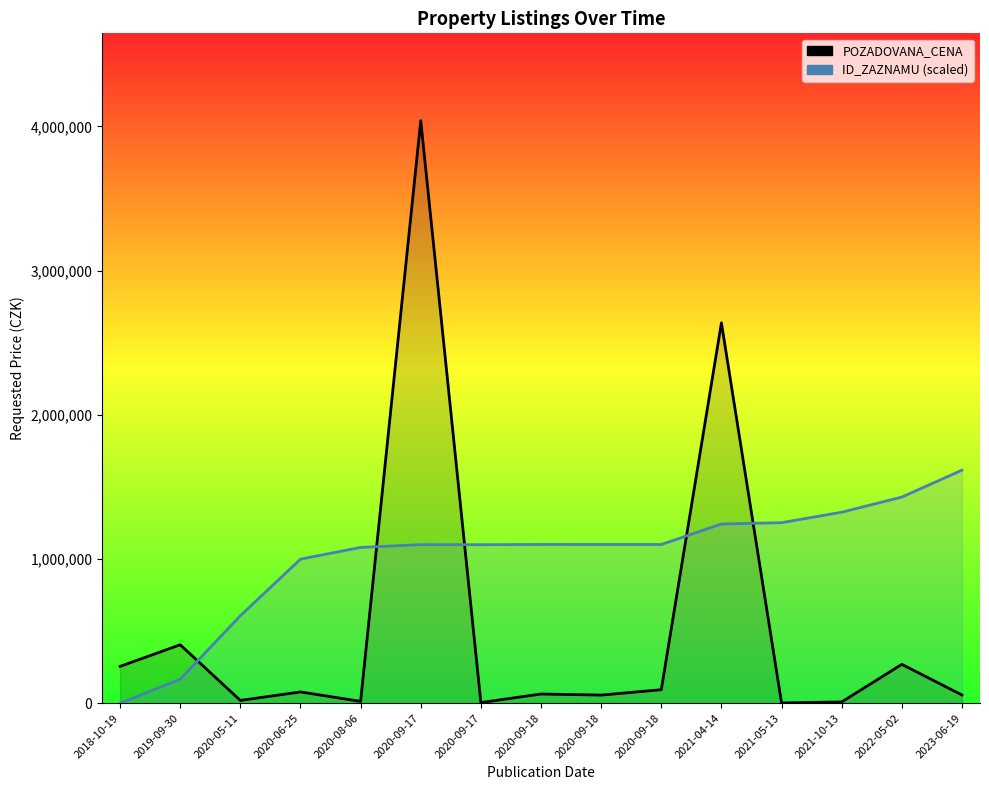

How many lines are shown in the chart?

2